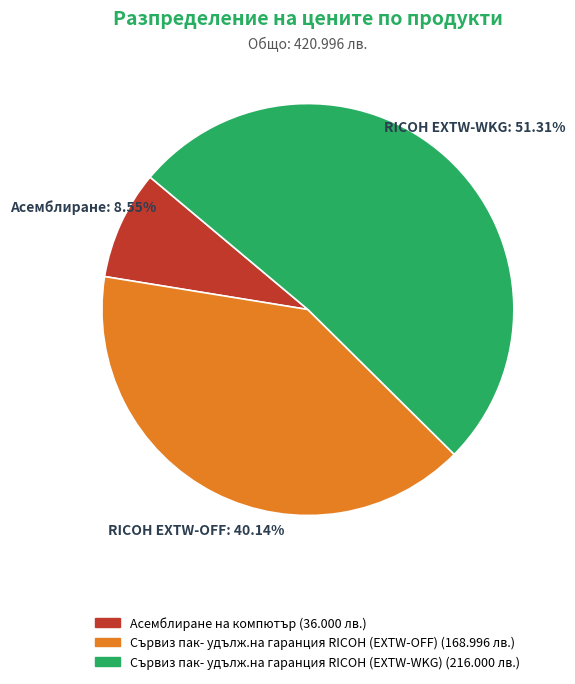

Is the sum of Асемблиране на компютър and Сървиз пак- удълж.на гаранция RICOH (EXTW-OFF) greater than half?

No